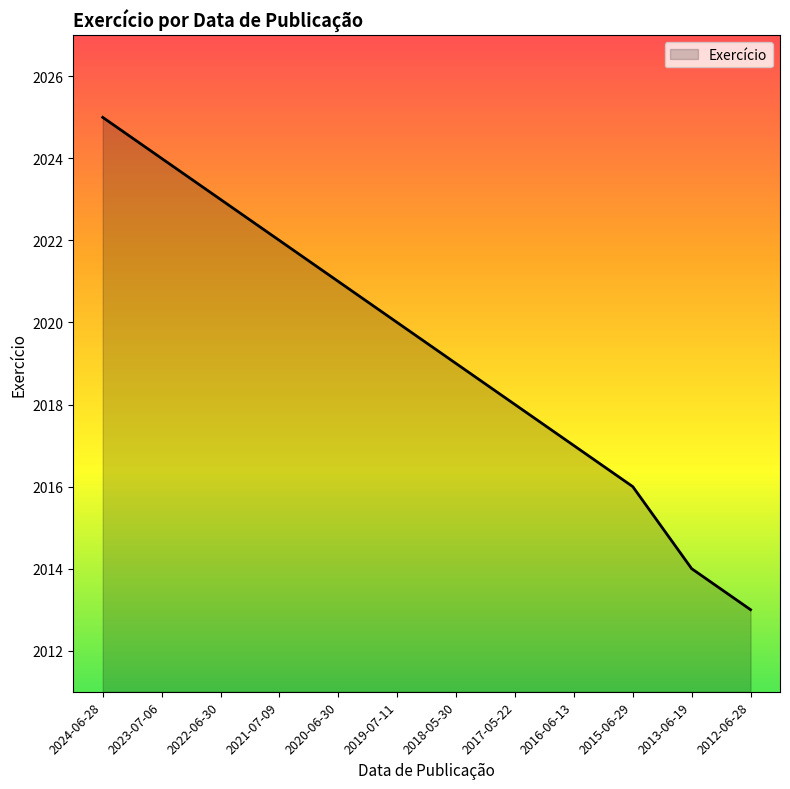

At which category does the chart reach its minimum across all series?

2012-06-28